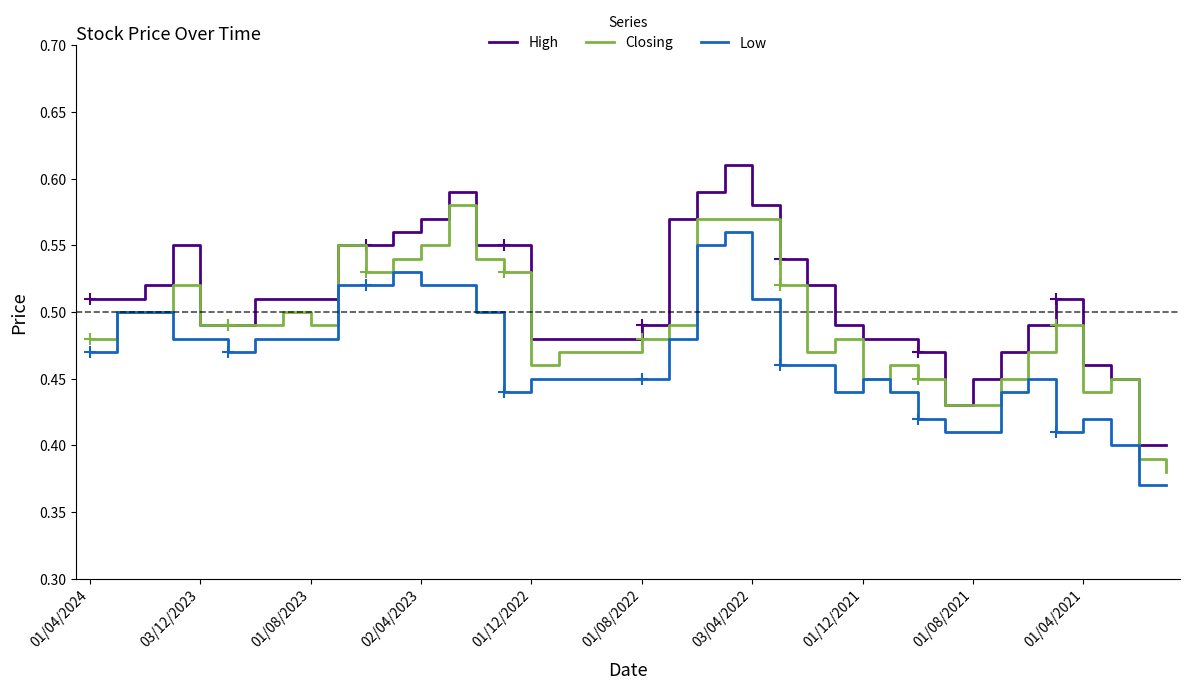

True or false: Low and High intersect in this chart.

False